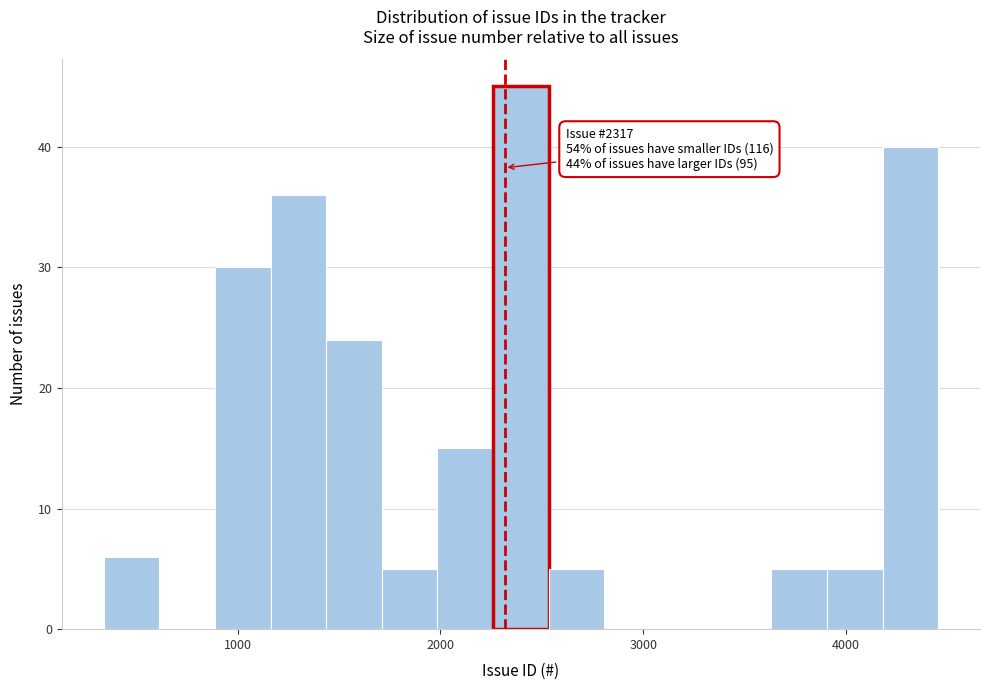

Around what value on the x-axis is the tallest bar? Give the approximate position of its centre, as read against the axis.

2400